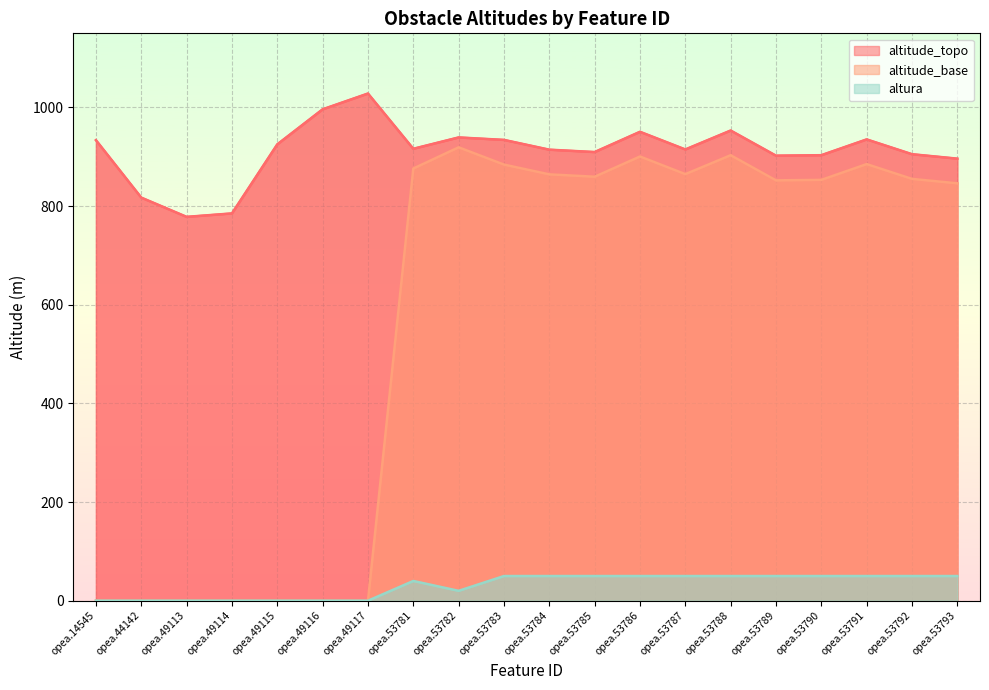

What is the difference between the altitude_base values at opea.49115 and opea.53789?

852.0